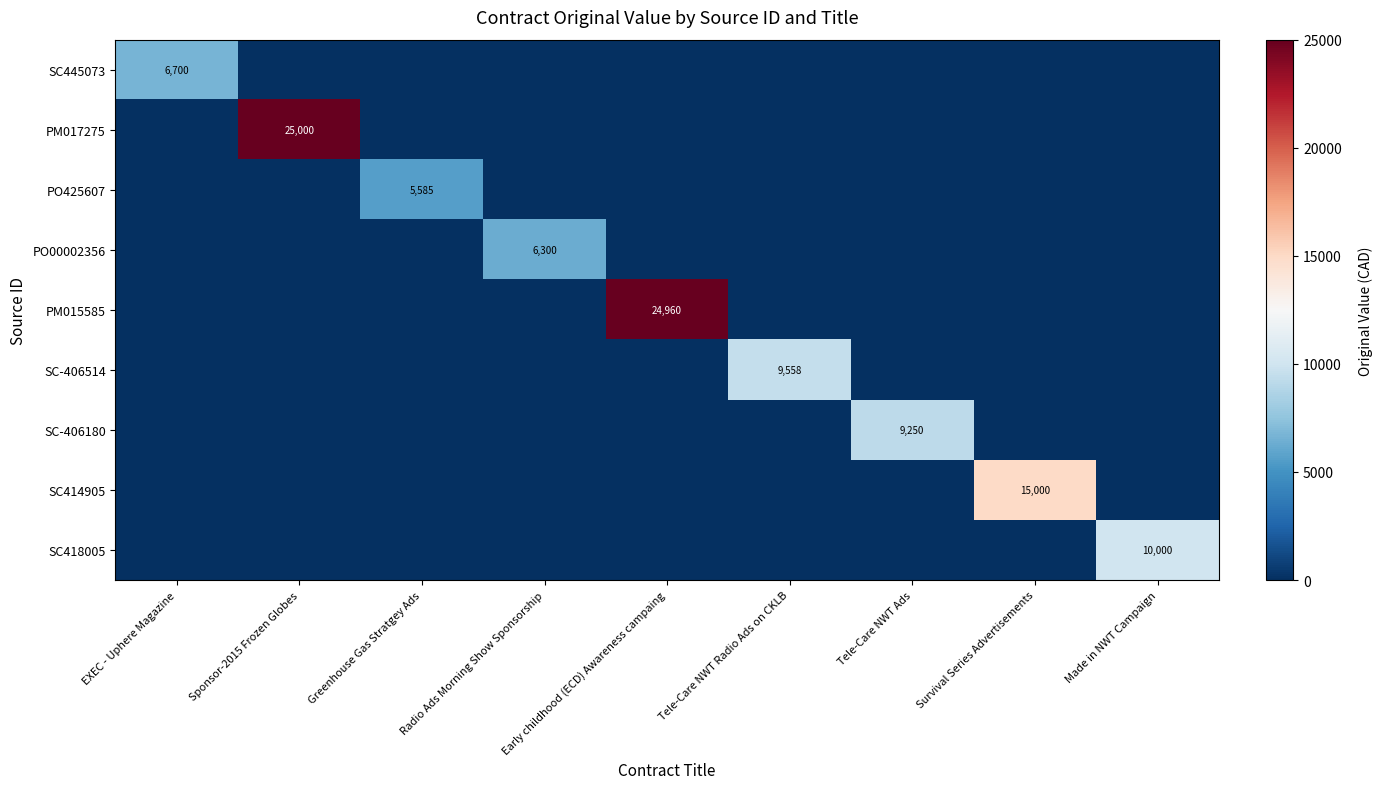

Which has a higher value, Early childhood (ECD) Awareness campaing or Made in NWT Campaign?

Early childhood (ECD) Awareness campaing